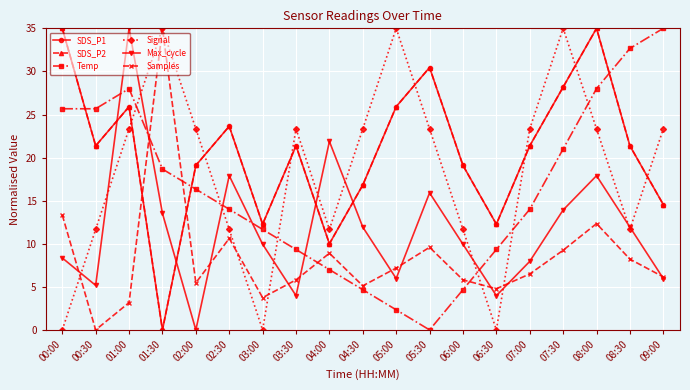

What is the sum of all Temp values?

308.0